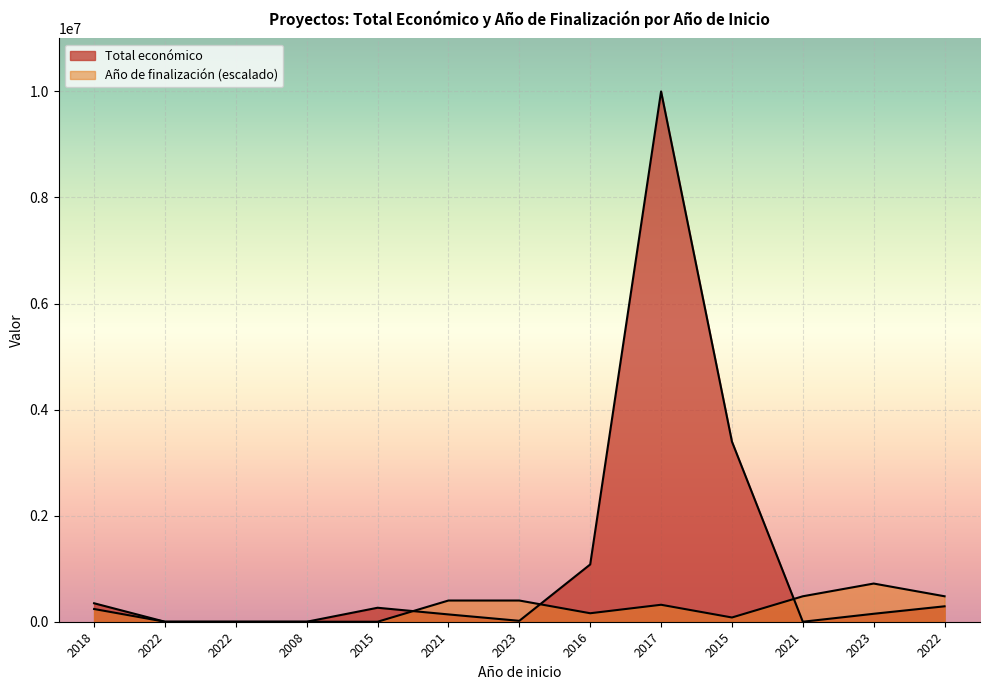

Count the number of data series in this chart.

2